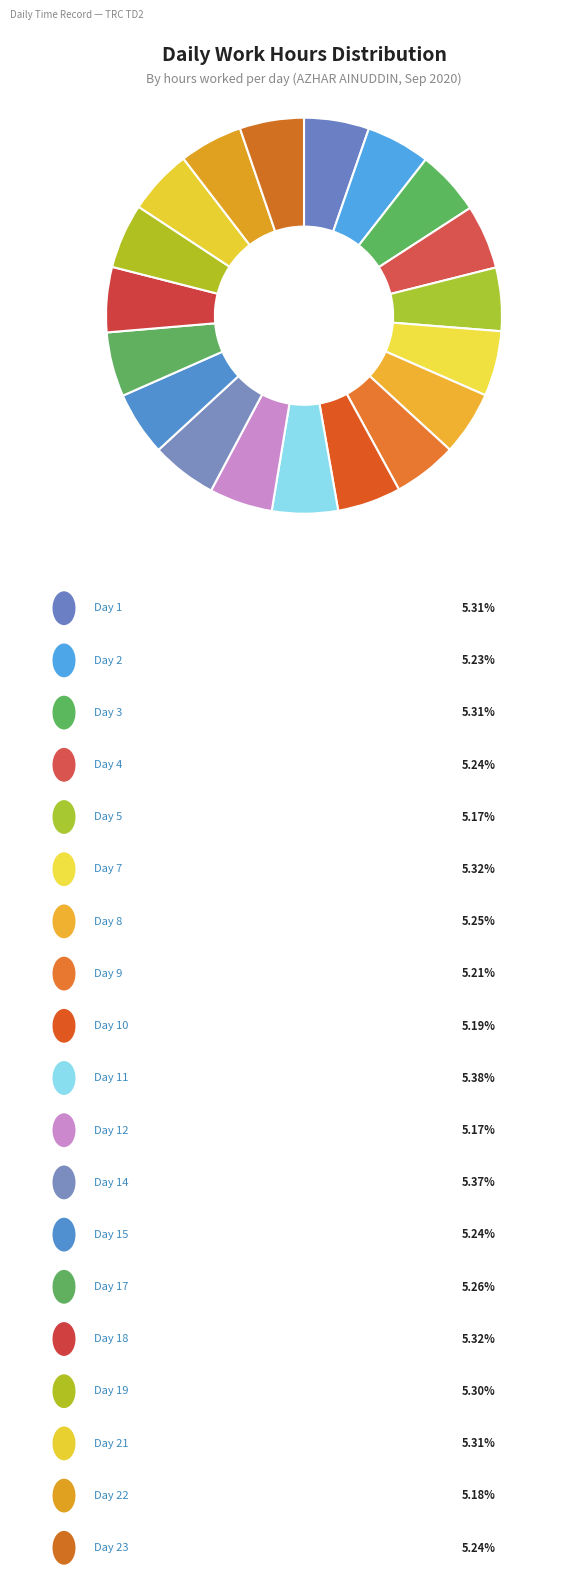

Count the number of slices in the pie.

19